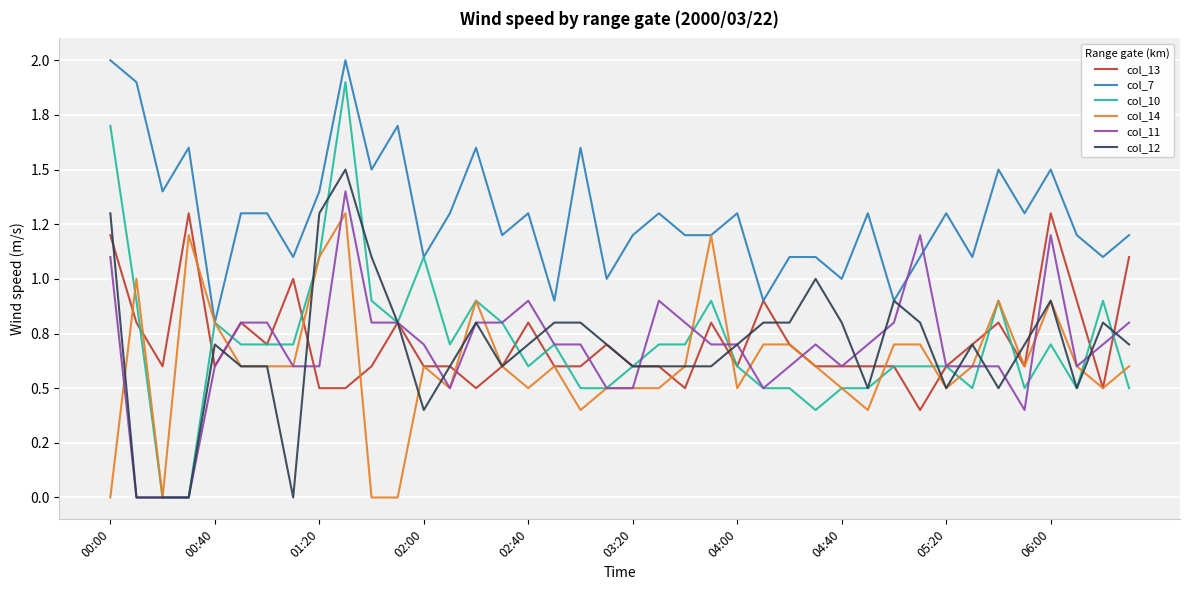

What is the minimum value for col_7?

0.8